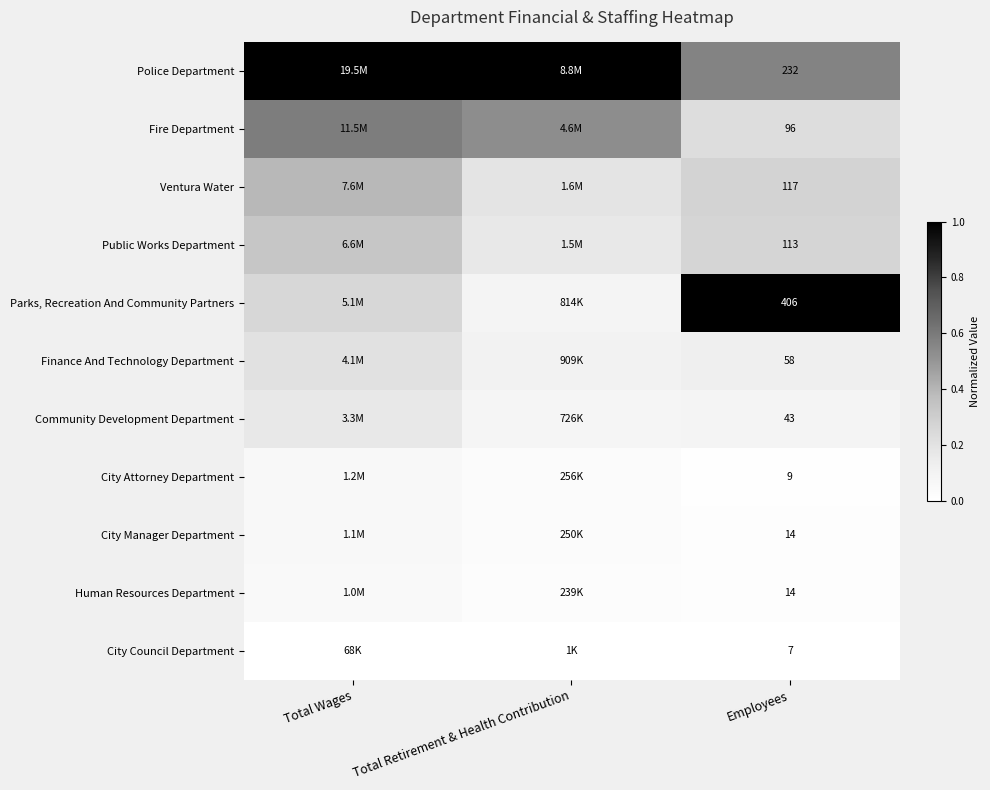

What is the spread (max minus min) of values at Total Wages?

1.0